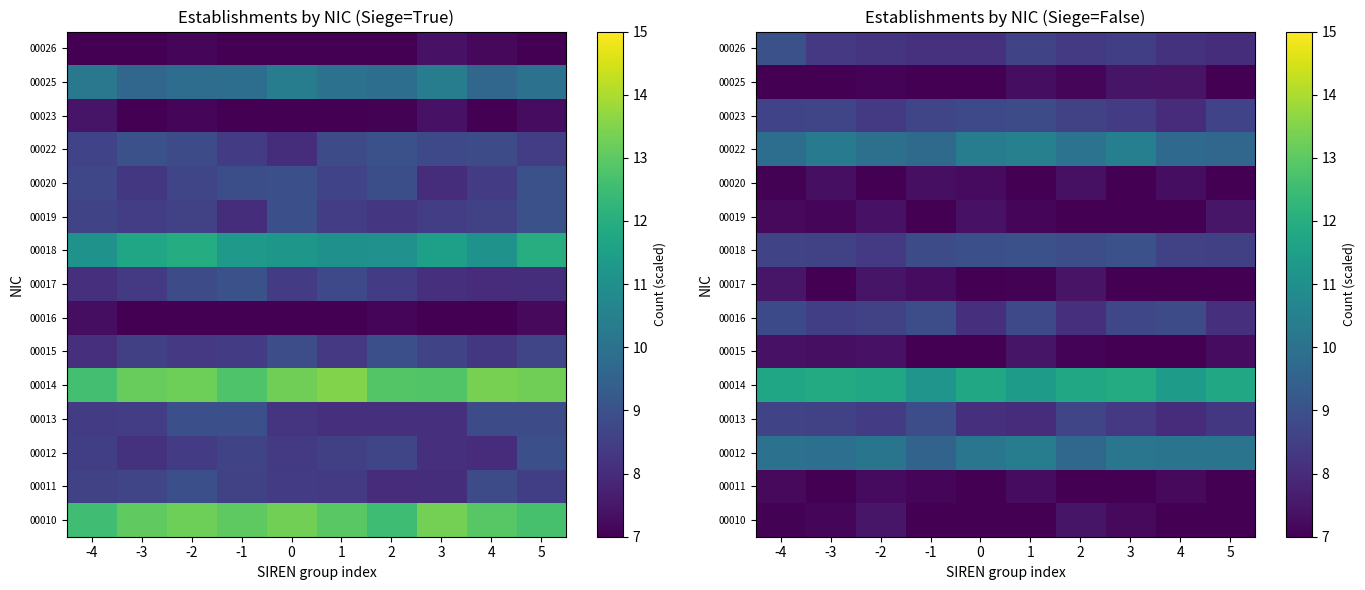

Which label corresponds to the smallest value in the chart?

-1